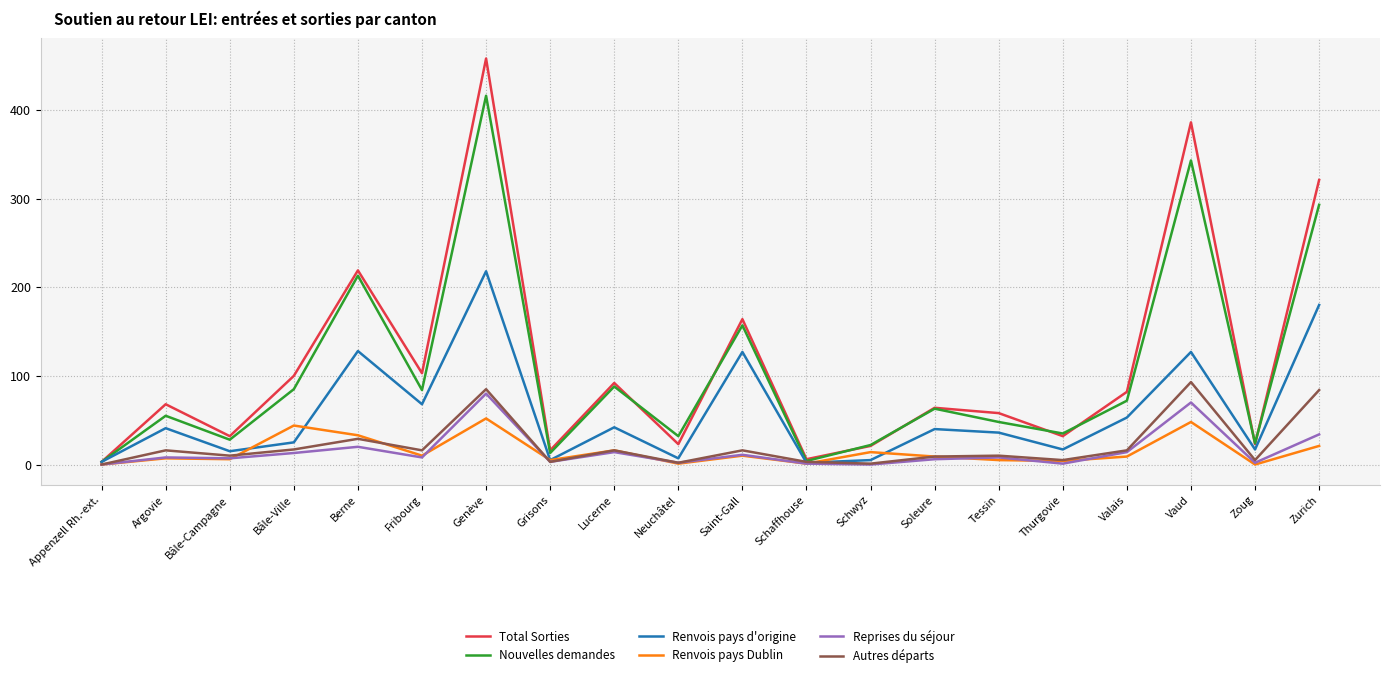

At which category does the chart reach its peak across all series?

Genève